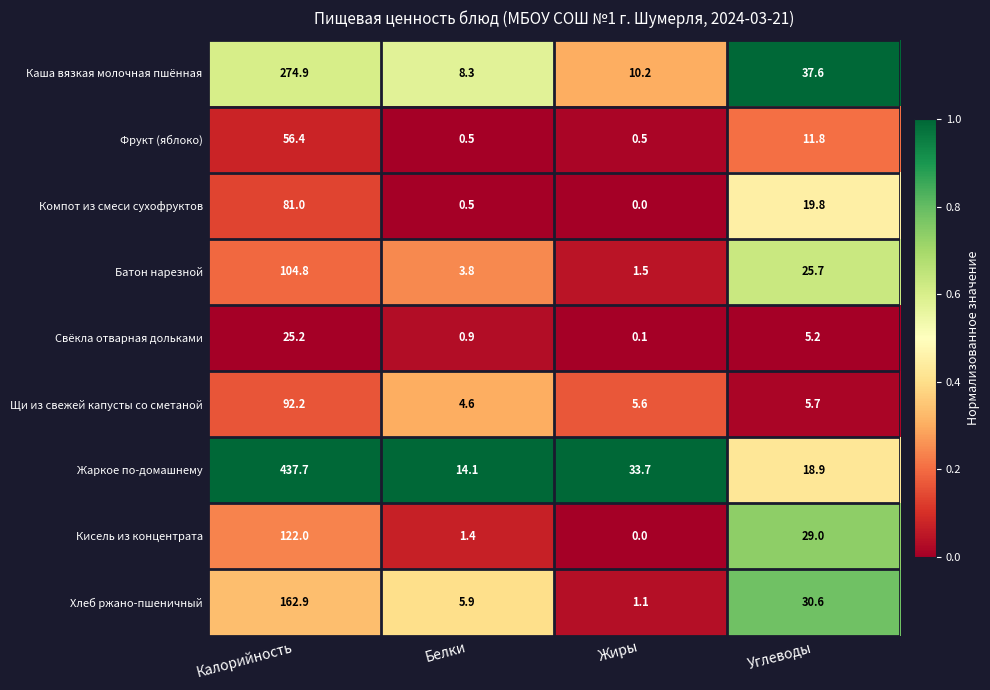

What is the difference between the maximum and minimum values in the Щи из свежей капусты со сметаной series?

87.6